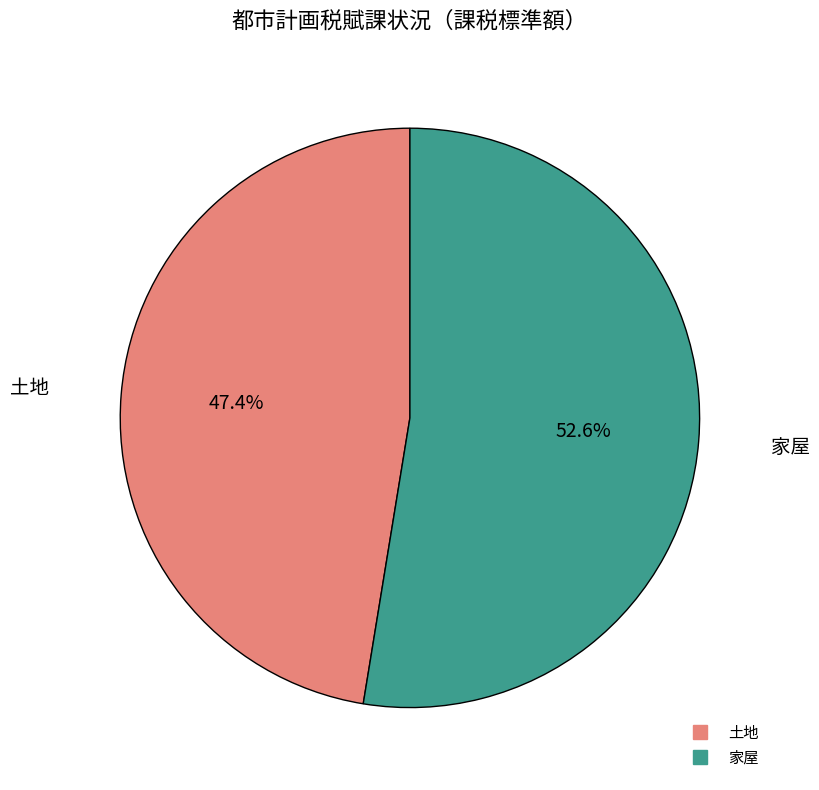

How many segments does this pie chart have?

2